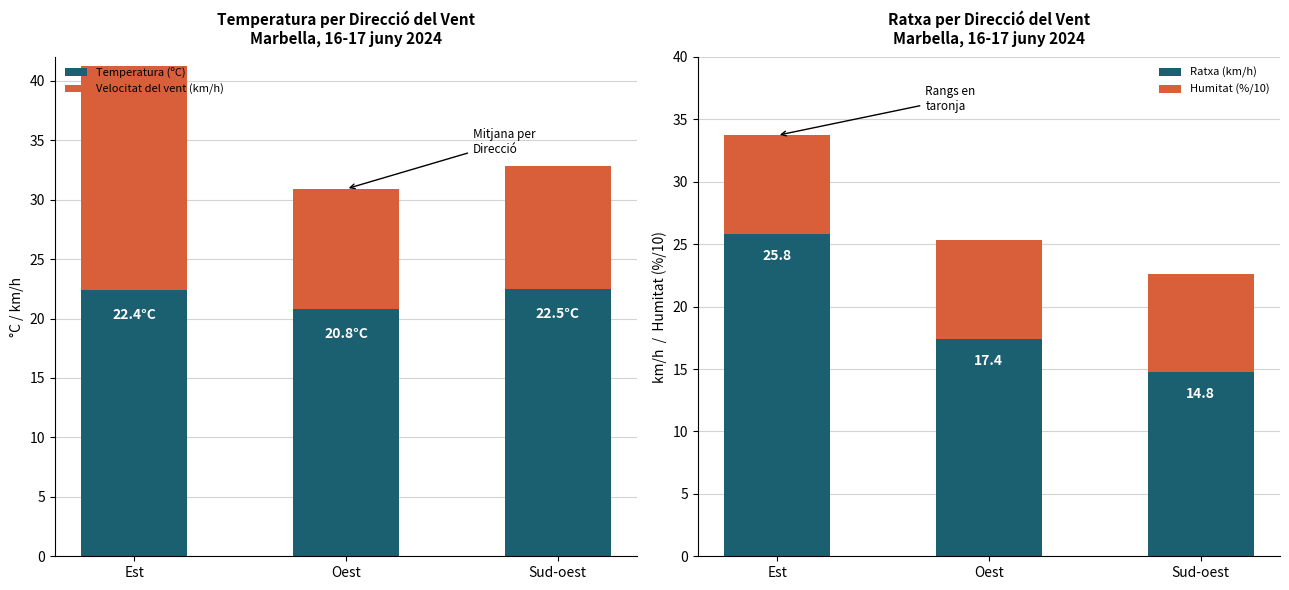

At which category is the sum across all series the highest?

Est